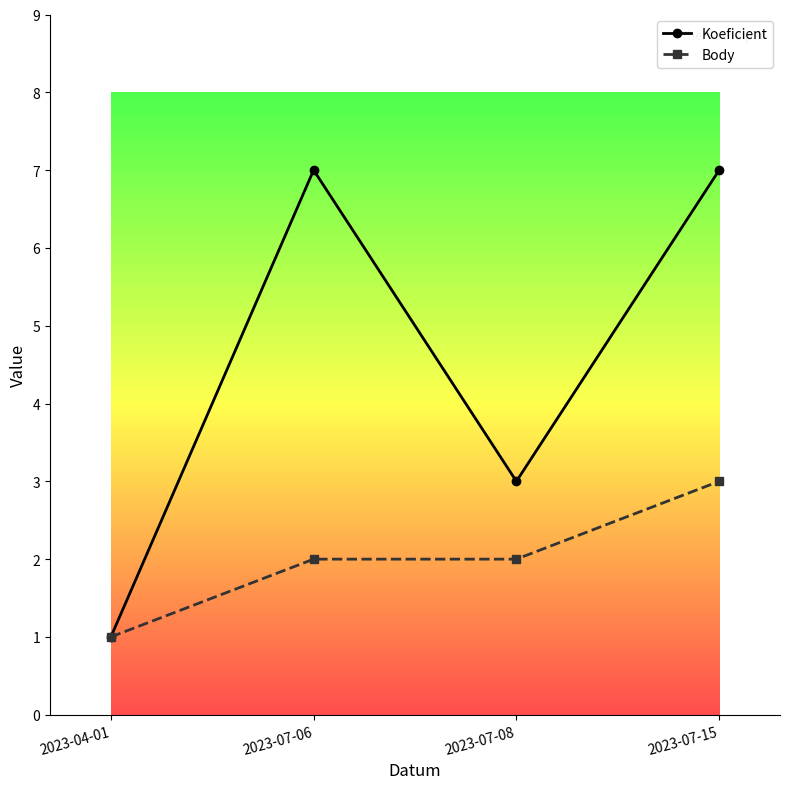

Reading left to right, transcribe all the data shown in this chart.

Koeficient: 2023-04-01=1	2023-07-06=7	2023-07-08=3	2023-07-15=7
Body: 2023-04-01=1	2023-07-06=2	2023-07-08=2	2023-07-15=3